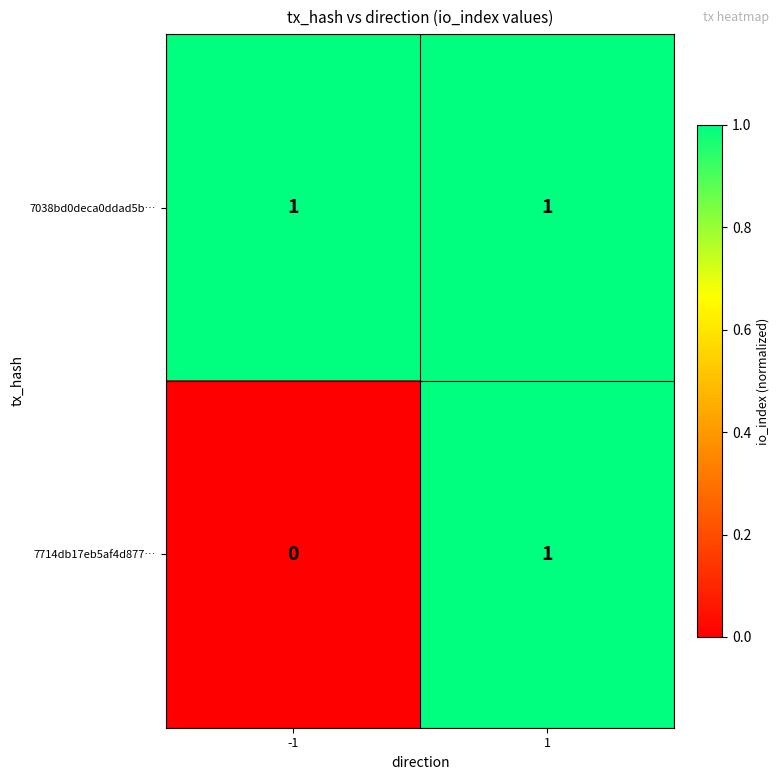

Reading right to left, list all the values displayed in this chart.

7038bd0deca0ddad5b…: 1	1
7714db17eb5af4d877…: 1	0